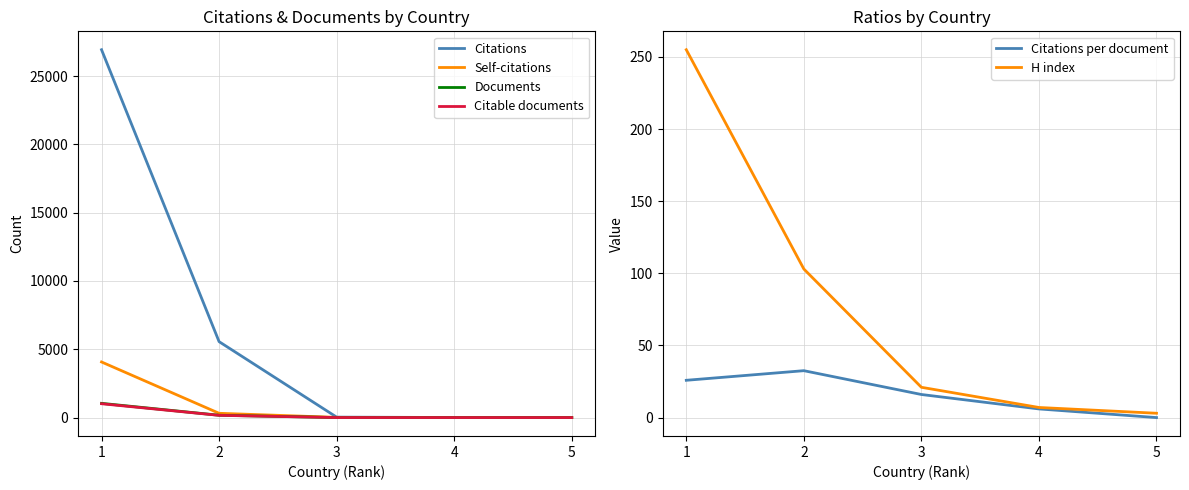

Is it true that H index equals 103.0 at 2?

True